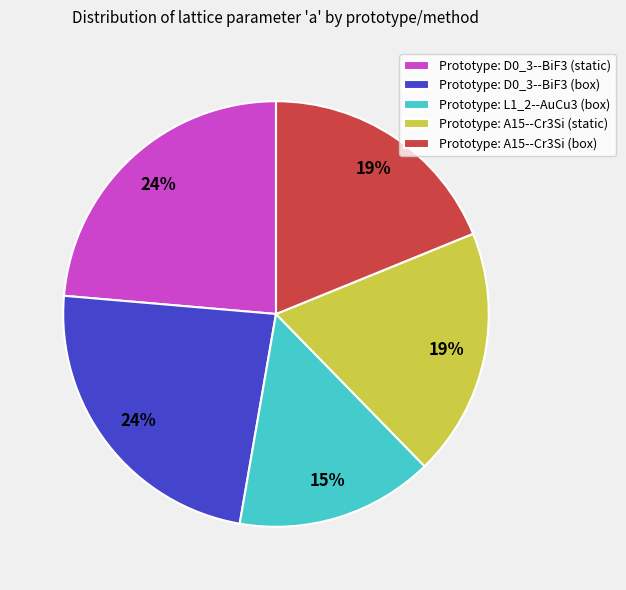

Which has a higher value, Prototype: D0_3--BiF3 (static) or Prototype: A15--Cr3Si (box)?

Prototype: D0_3--BiF3 (static)